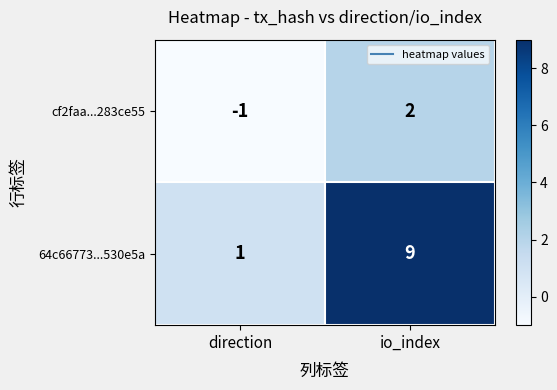

What is the difference between the maximum and minimum values in the 64c66773...530e5a series?

8